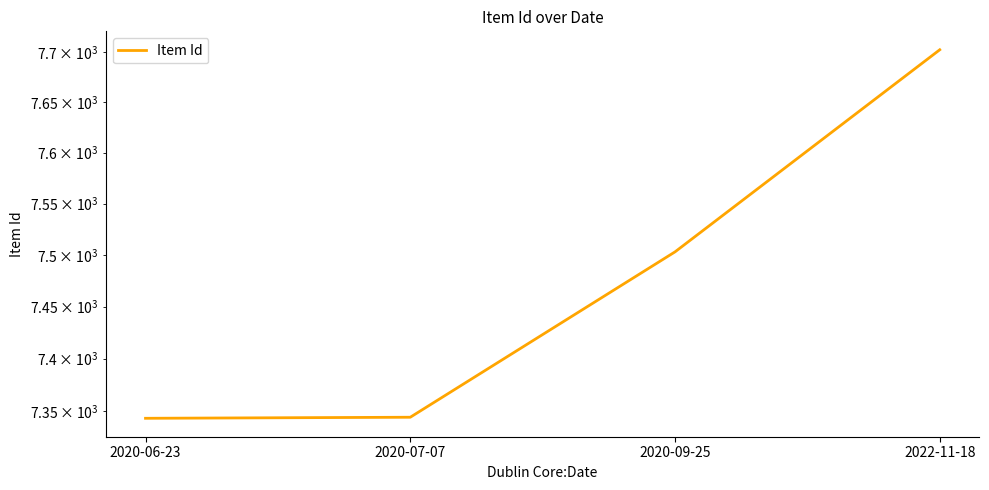

Rank the categories by value from highest to lowest.

2022-11-18, 2020-09-25, 2020-07-07, 2020-06-23